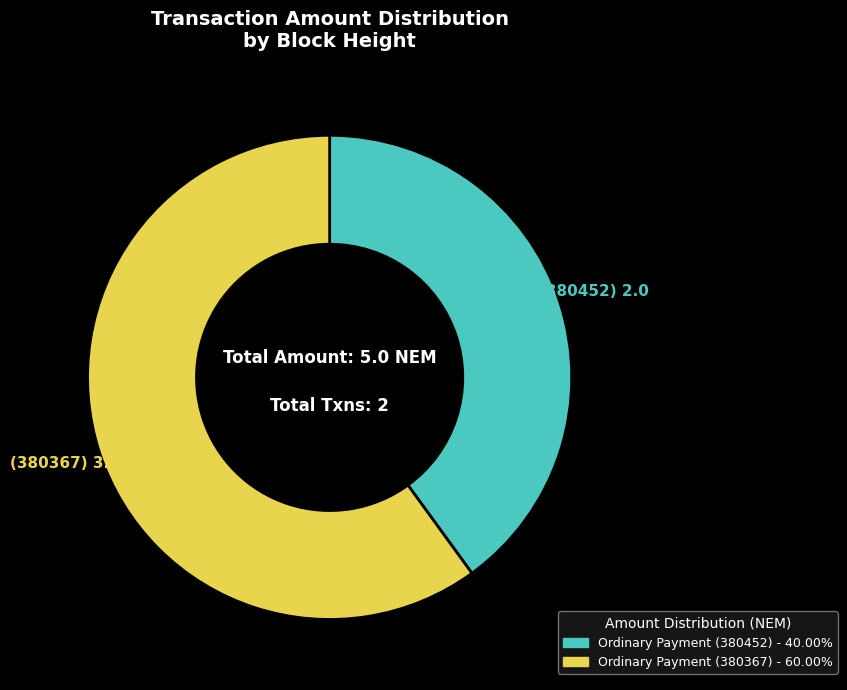

Is there a majority slice in this chart?

Yes